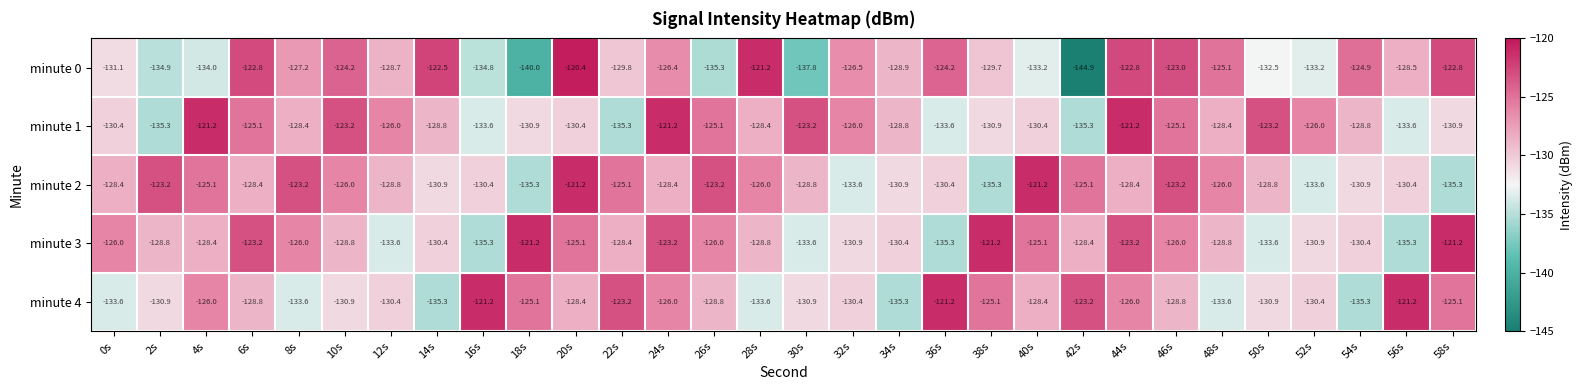

Which series has the largest total across all categories?

minute 2